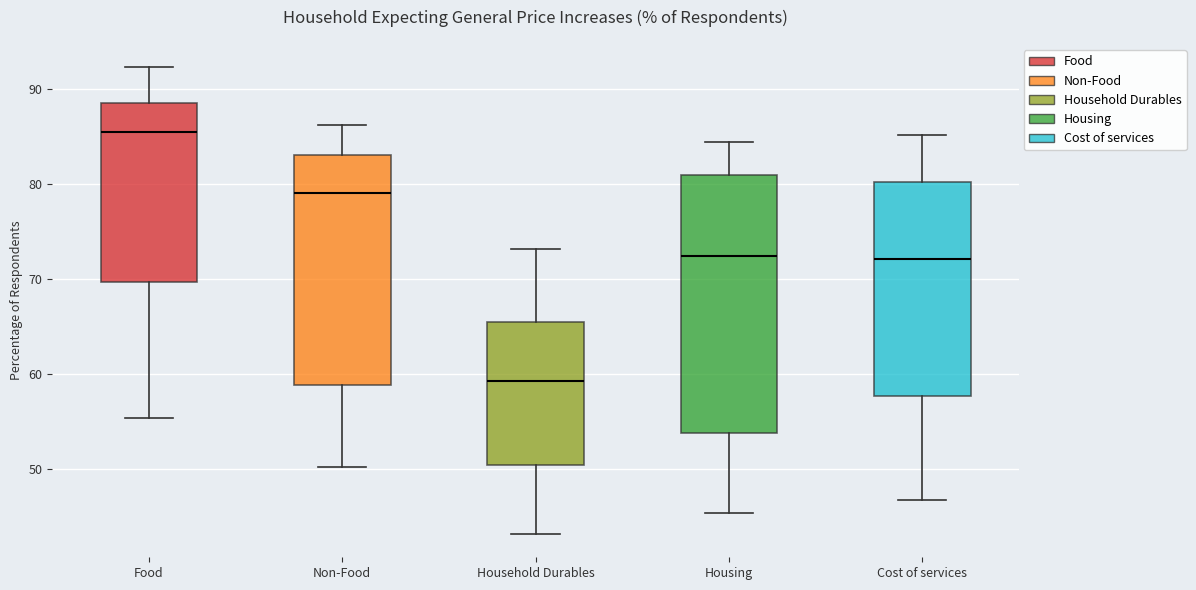

Comparing the boxes themselves (not the whiskers), which one is the tallest?

Housing